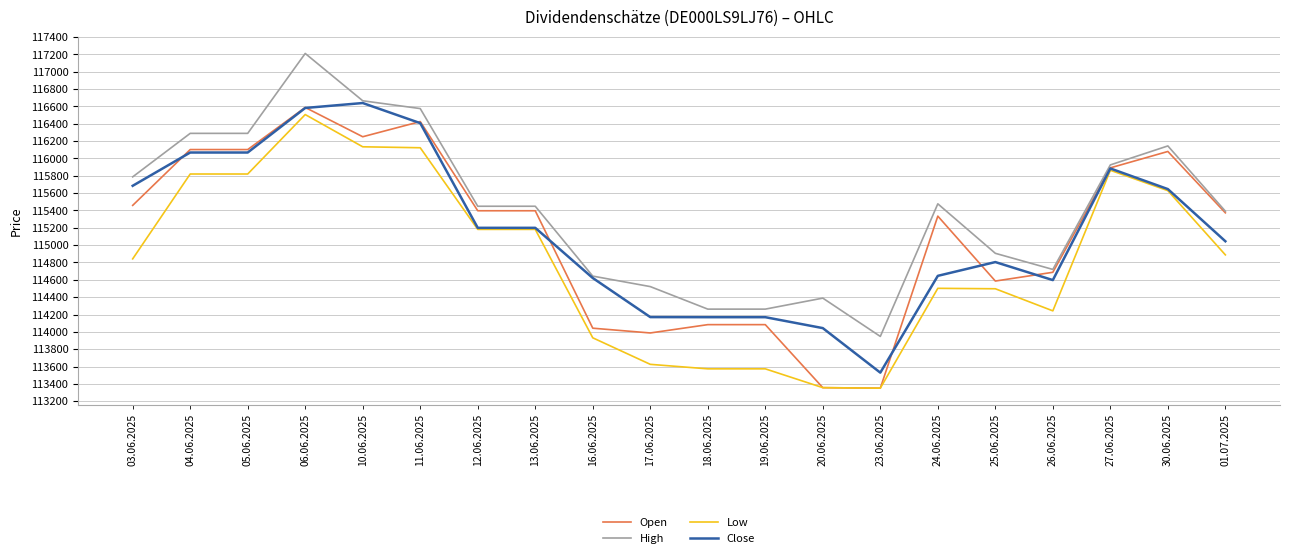

The value of Open at 01.07.2025 is 115373. True or false?

True